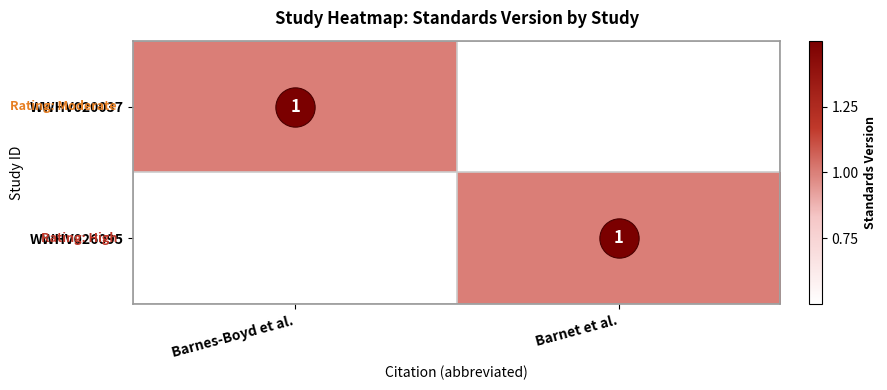

The value of WWHV026095 at Barnes-Boyd et al. is 0. True or false?

True